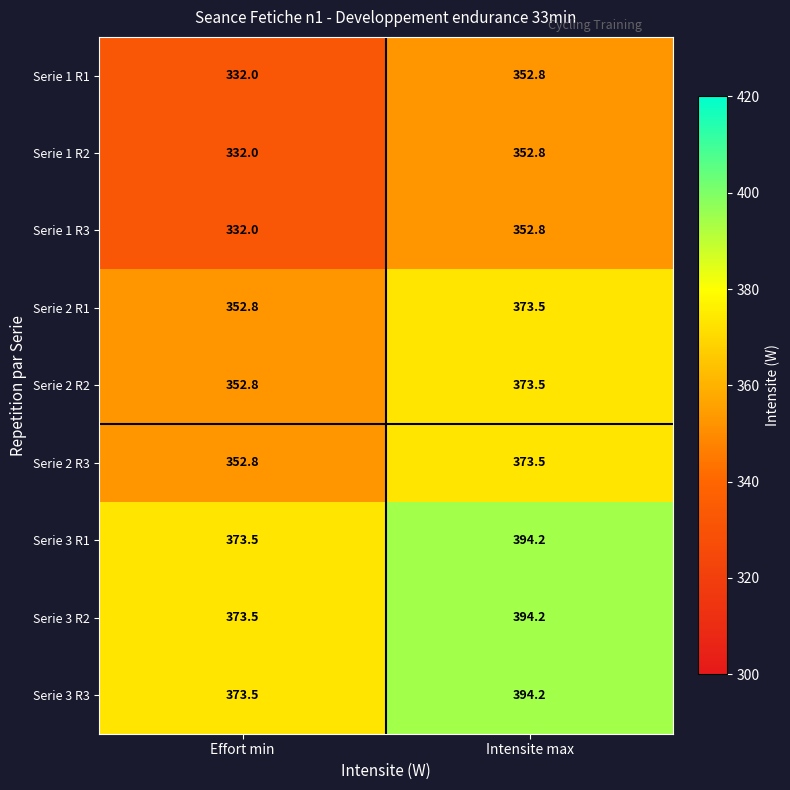

At which category is the sum across all series the highest?

Intensite max